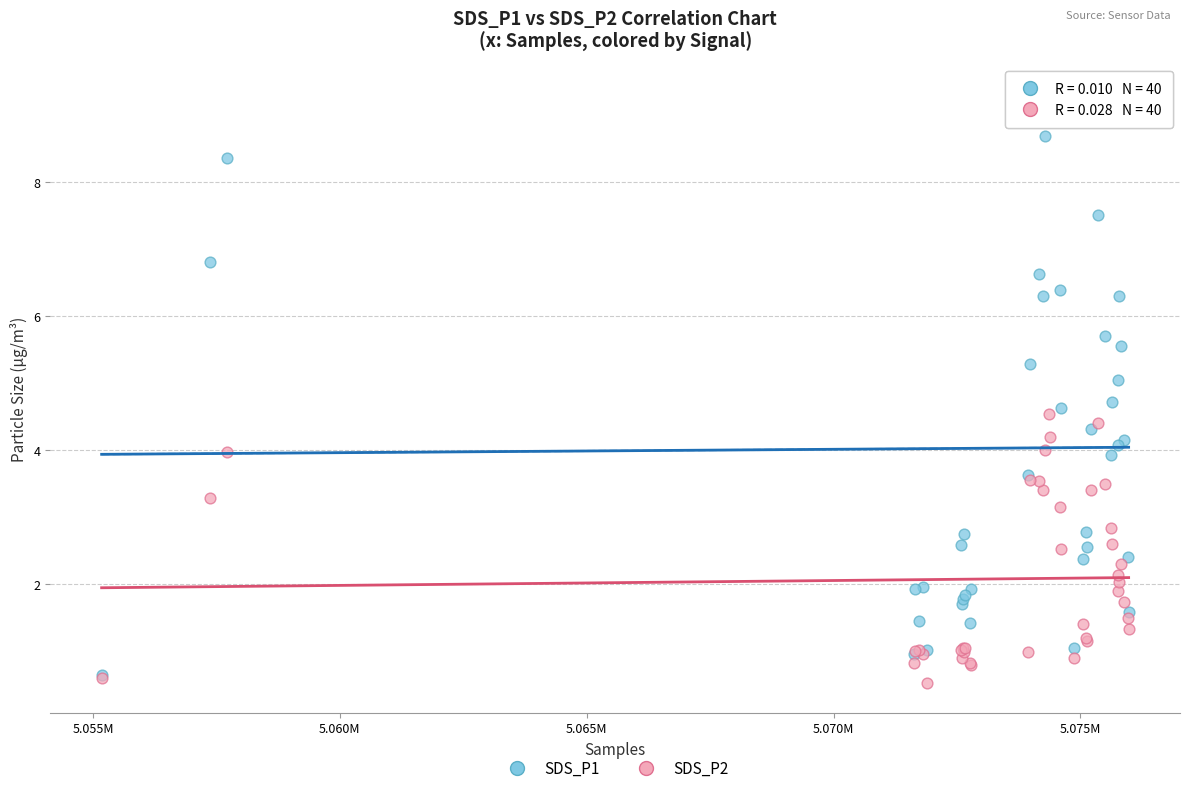

Which series contains the lowest Y value?

SDS_P2